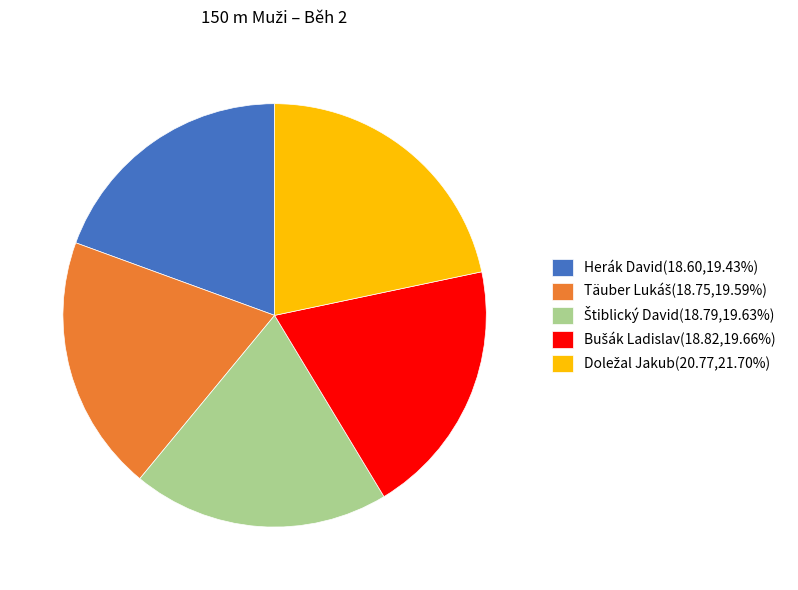

Is there any slice that represents more than half of the pie?

No